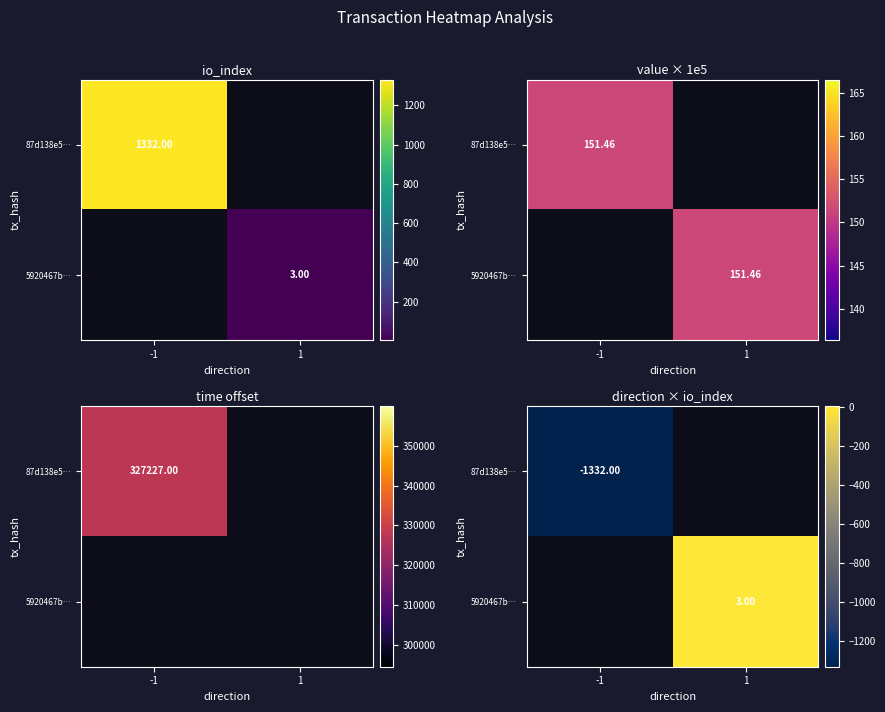

Count the number of data series in this chart.

2